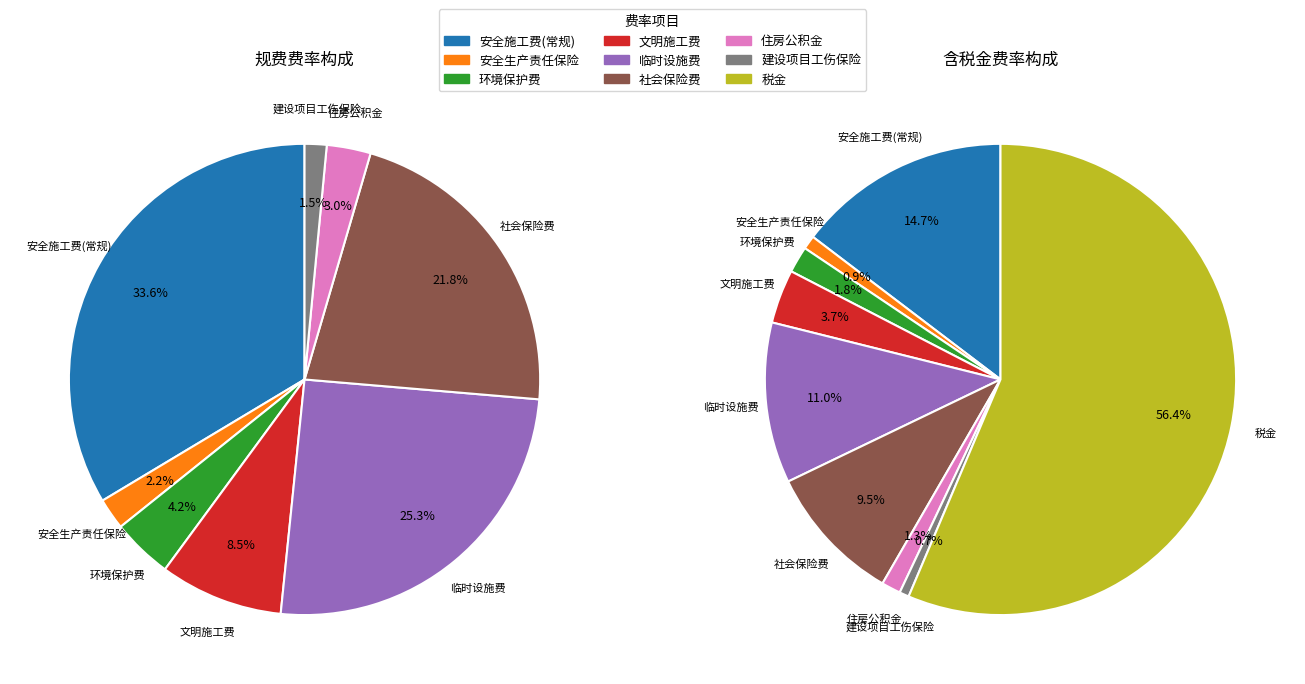

To the nearest percent, what is the difference between the 安全生产责任保险 and 税金 slice percentages?

55%